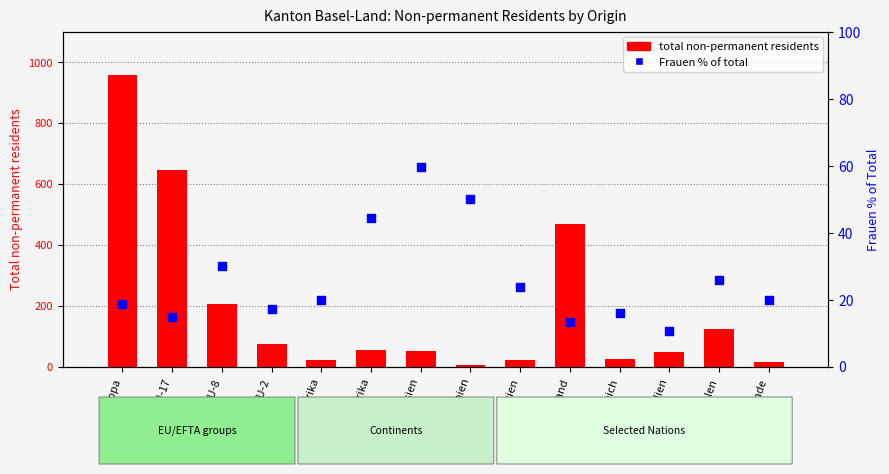

Which series has the largest Y range (max minus min)?

total non-permanent residents